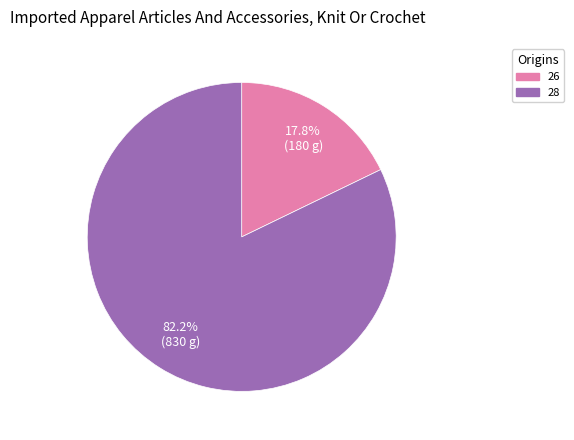

Is it true that 28 is 82% of the pie?

True